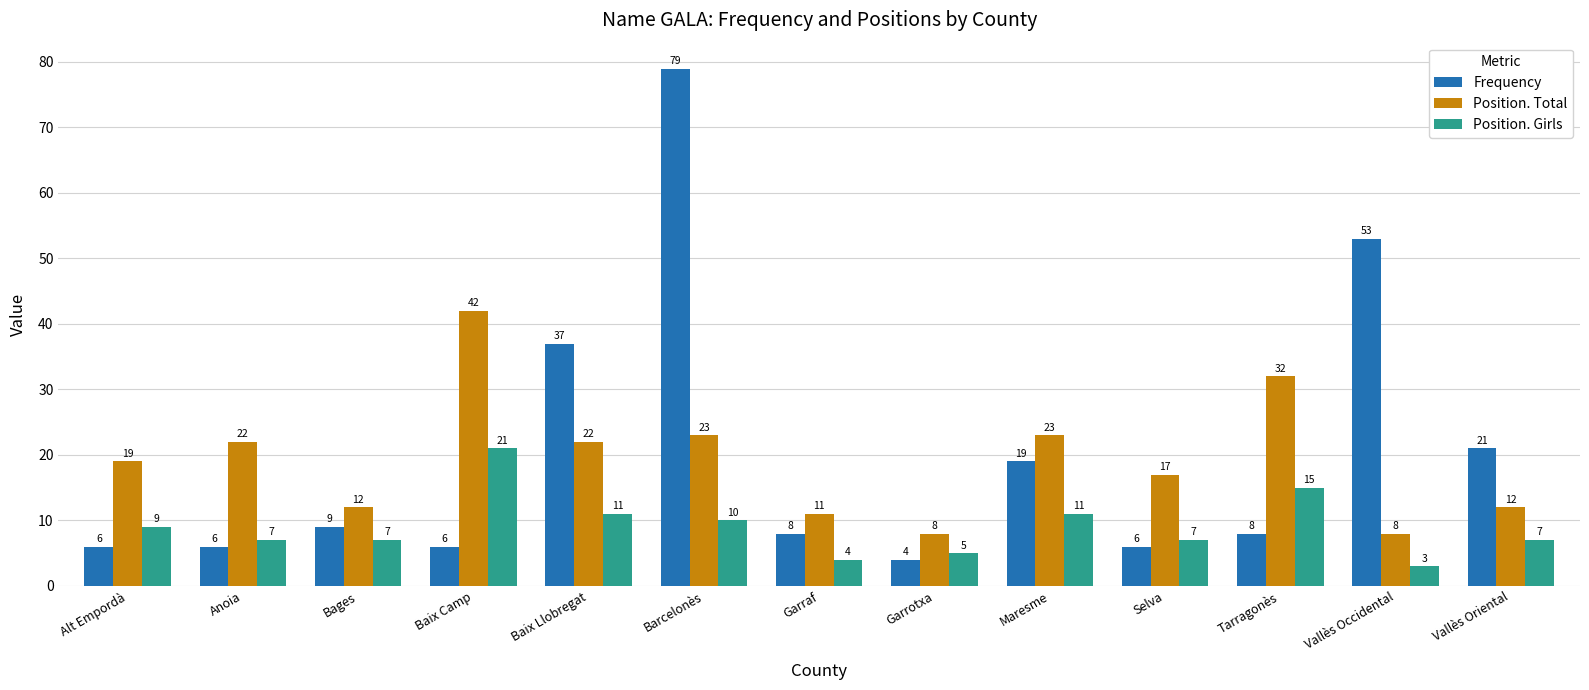

Does the chart contain any negative values?

No